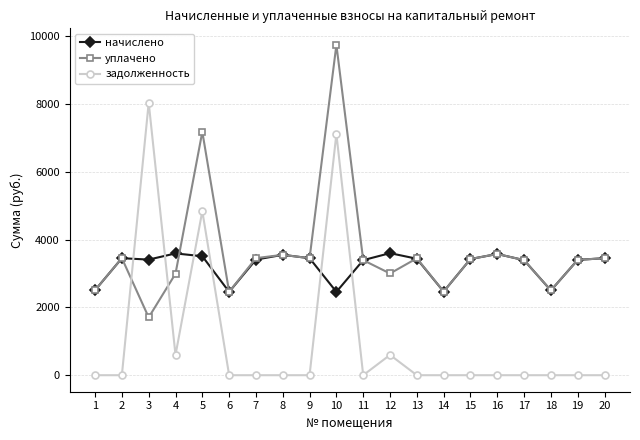

True or false: начислено has more than 2 interior local peaks.

True